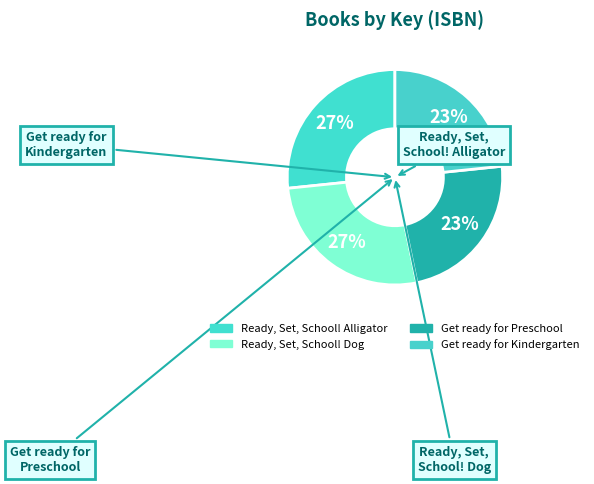

Is there any slice that represents more than half of the pie?

No